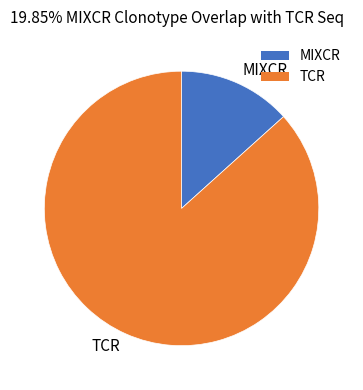

Which has a higher value, TCR or MIXCR?

TCR